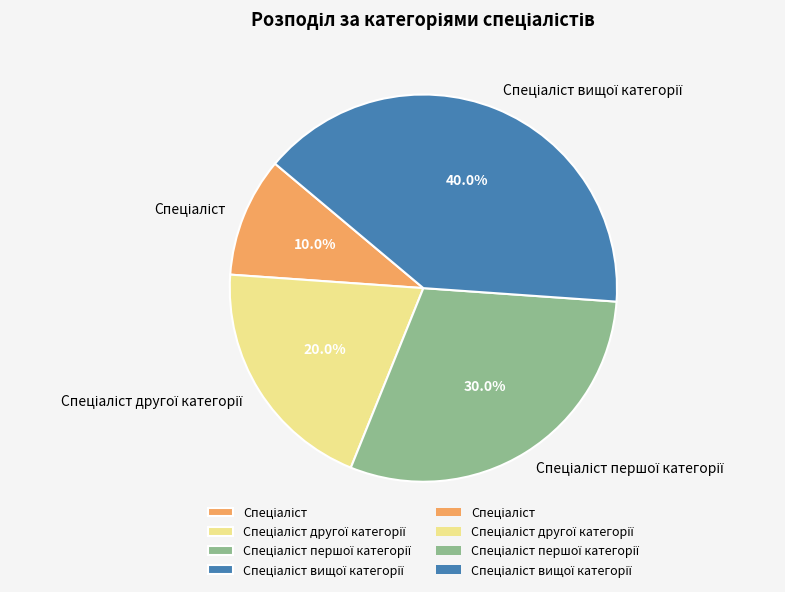

Does any single category account for the majority?

No